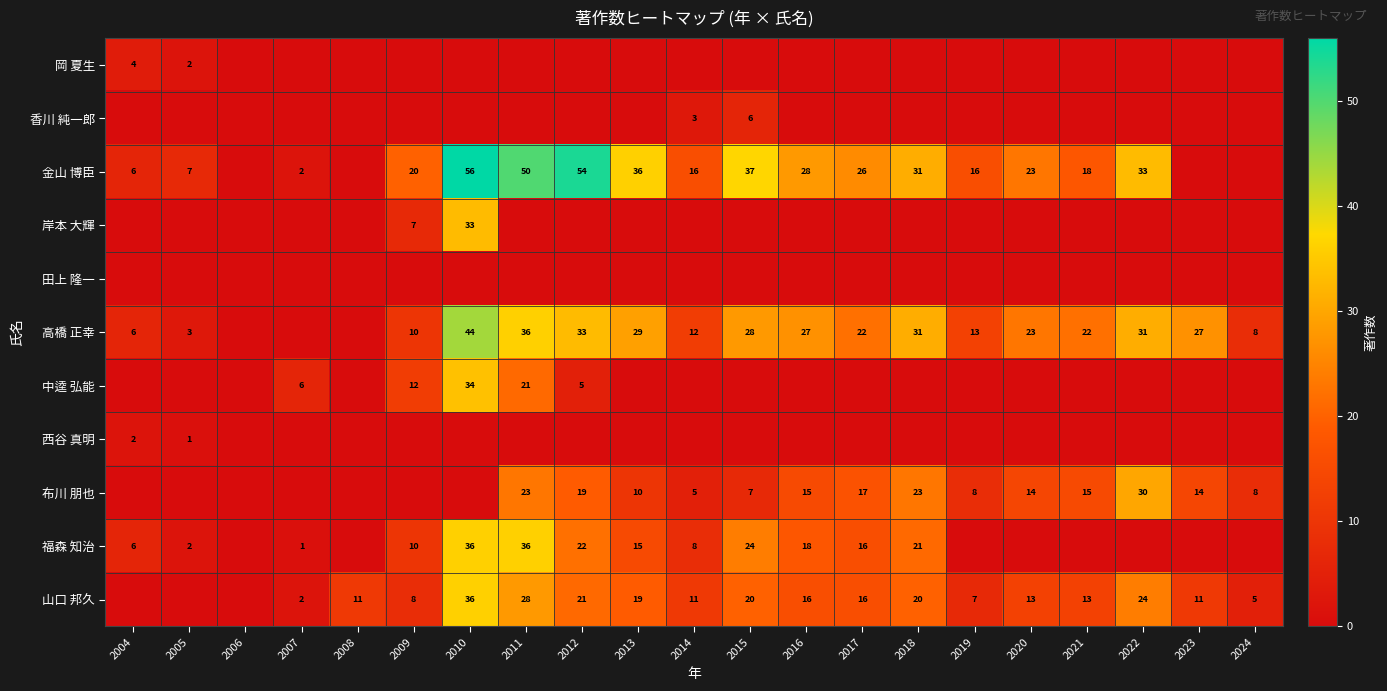

The 高橋 正幸 series shows 27 at 2023. True or false?

True